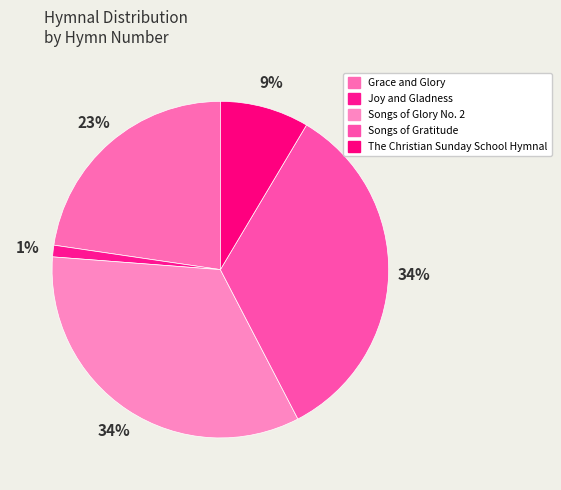

Combined, what portion of the pie is Grace and Glory and Songs of Gratitude?

56.5%